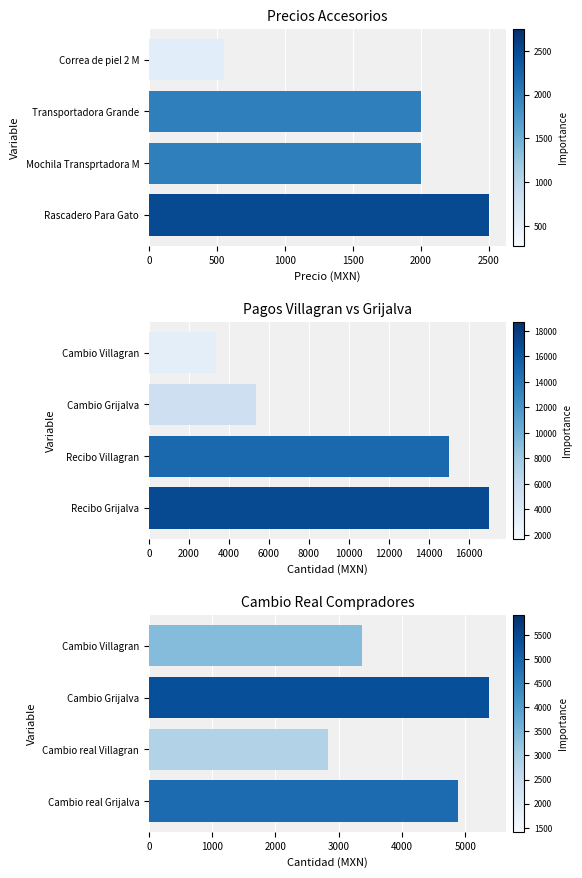

What are all the series names shown in the legend?

Precios Accesorios, Pagos Villagran vs Grijalva, Cambio Real Compradores